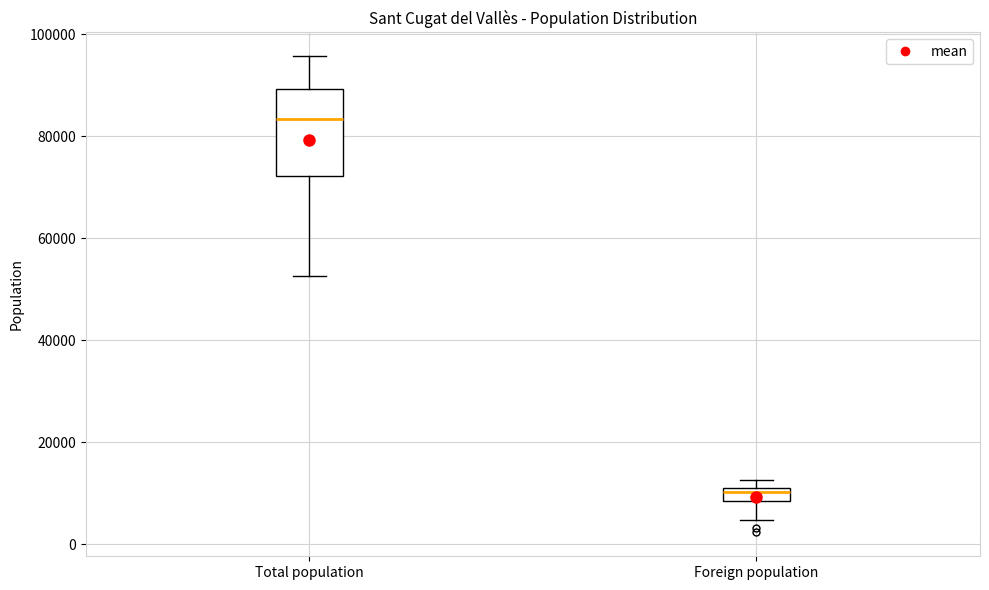

Comparing the boxes themselves (not the whiskers), which one is the tallest?

Total population